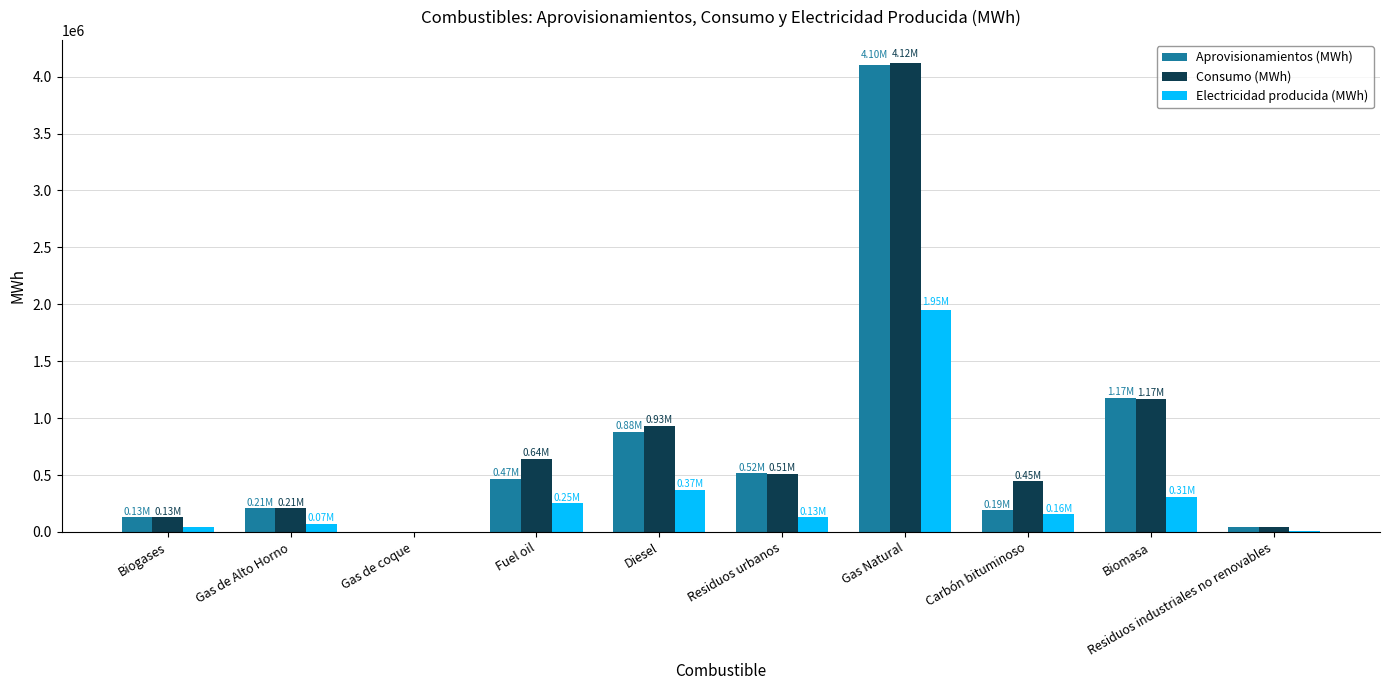

What is the sum of the Aprovisionamientos (MWh) values at Diesel and Gas Natural?

4982246.6